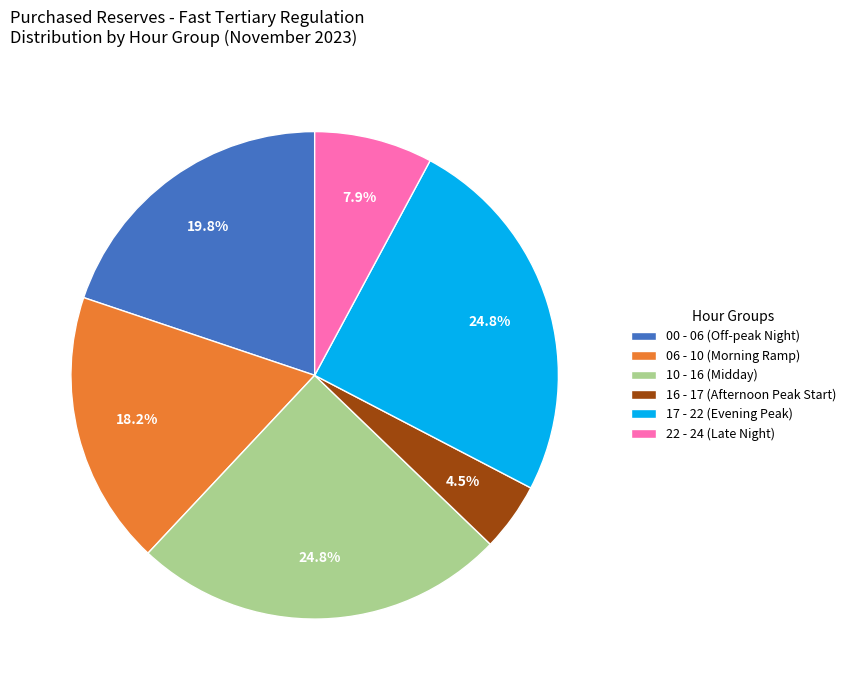

Which category has the smallest portion of the pie?

16 - 17 (Afternoon Peak Start)